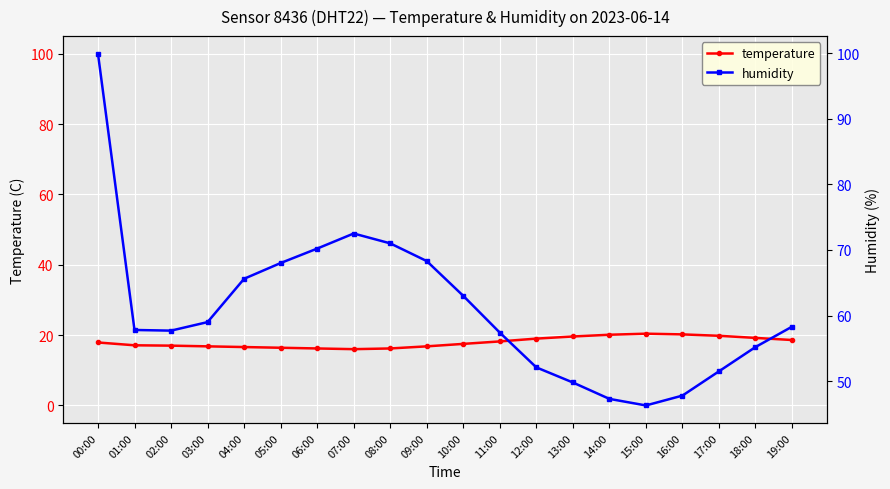

True or false: humidity and temperature intersect in this chart.

False